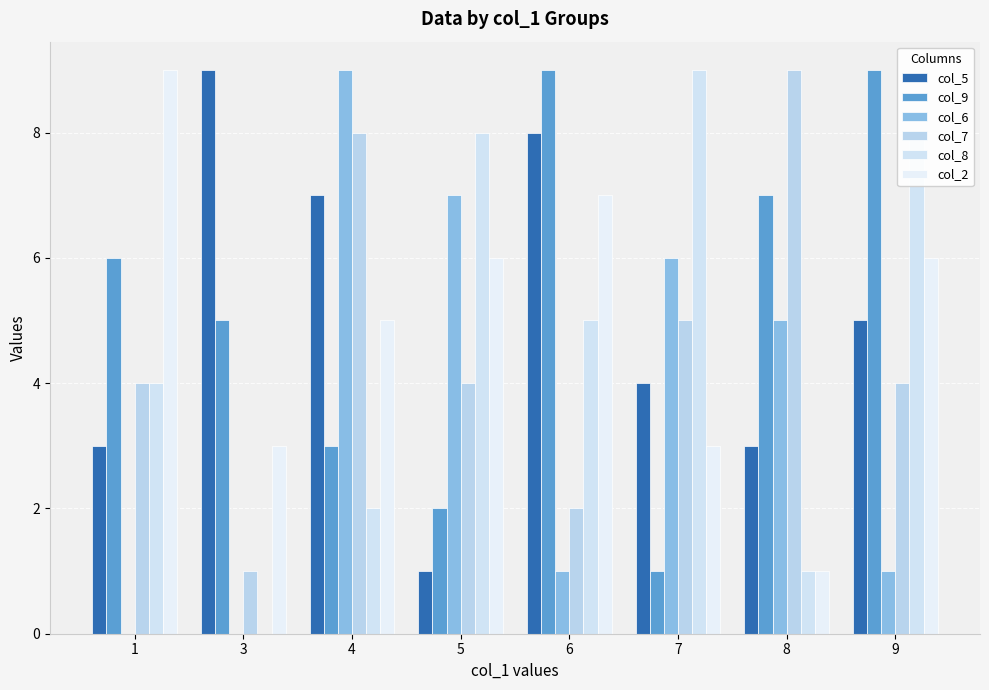

Which category has the highest value in the col_8 series?

7